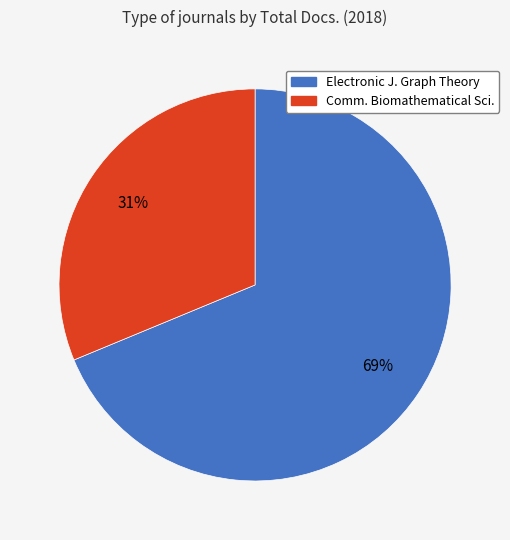

To the nearest percent, what is the average slice percentage?

50%